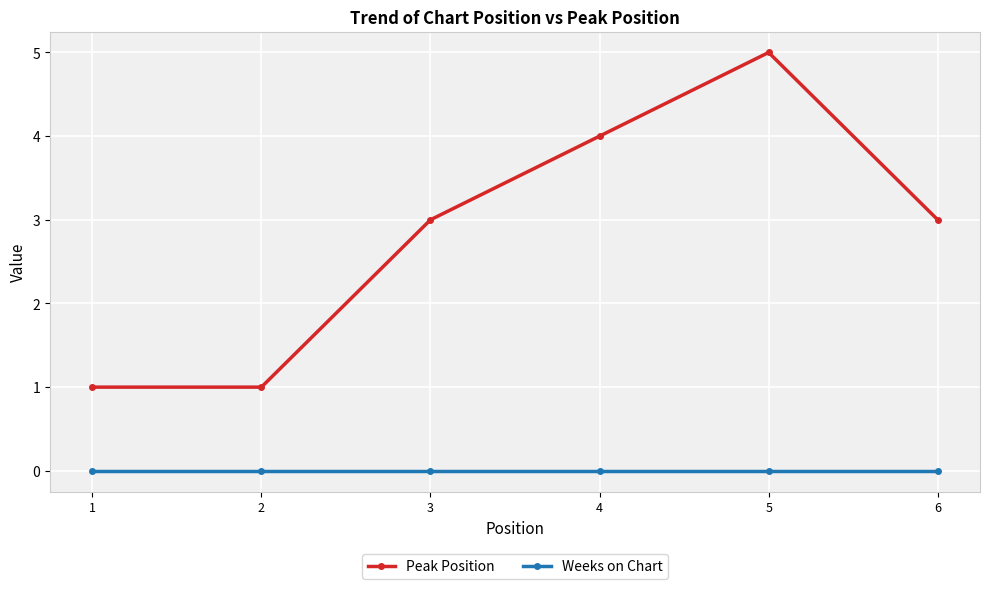

The Peak Position series shows 0 at 2. True or false?

False